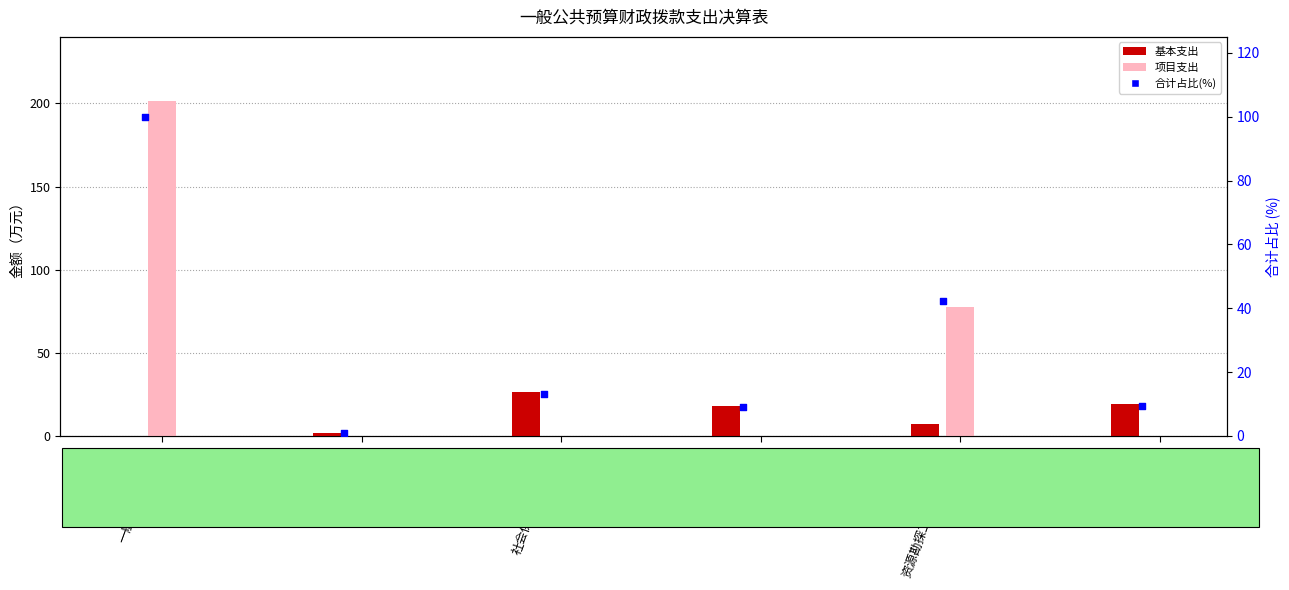

What are all the series names shown in the legend?

基本支出, 项目支出, 合计占比